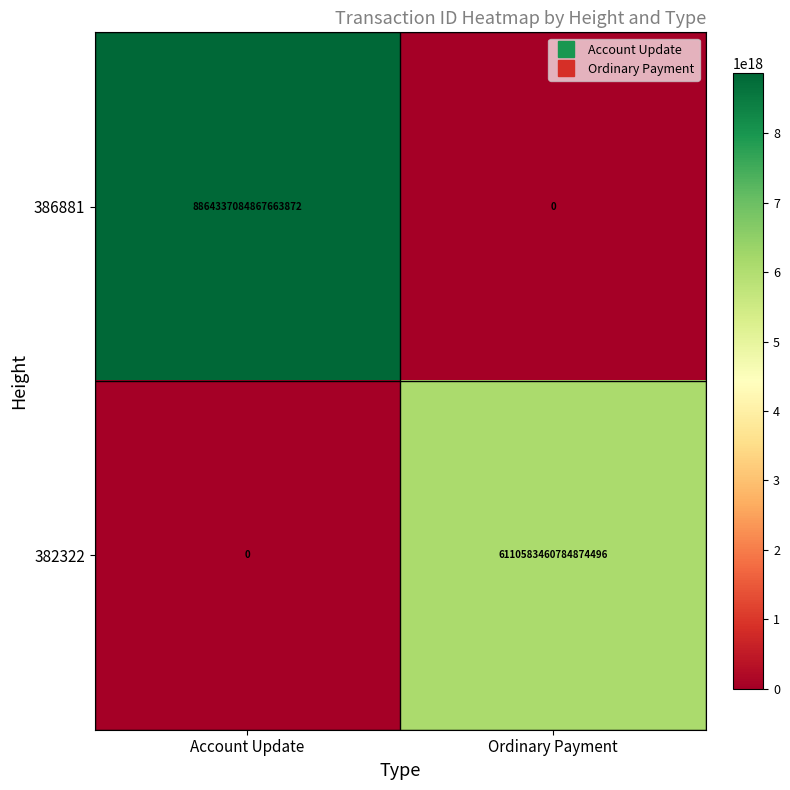

Is it true that 382322 equals 2436857326224726528 at Account Update?

False